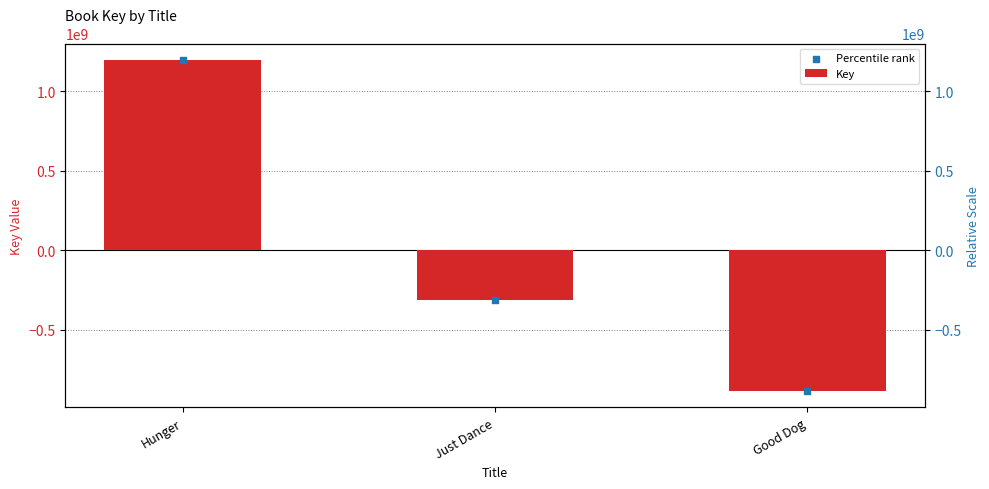

What are all the series names shown in the legend?

Key, Percentile rank